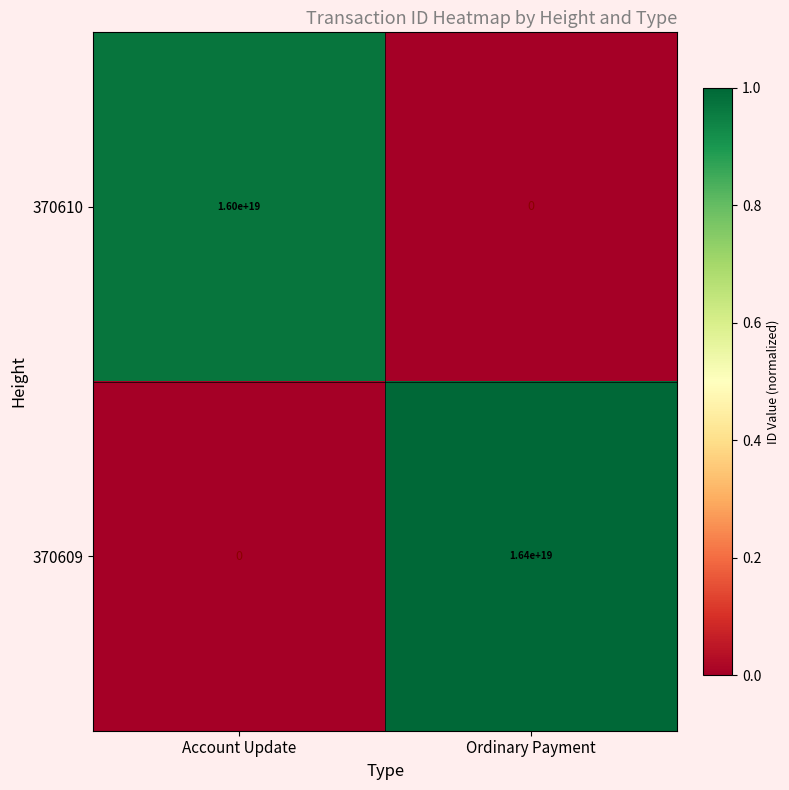

Which series has the largest total across all categories?

370609